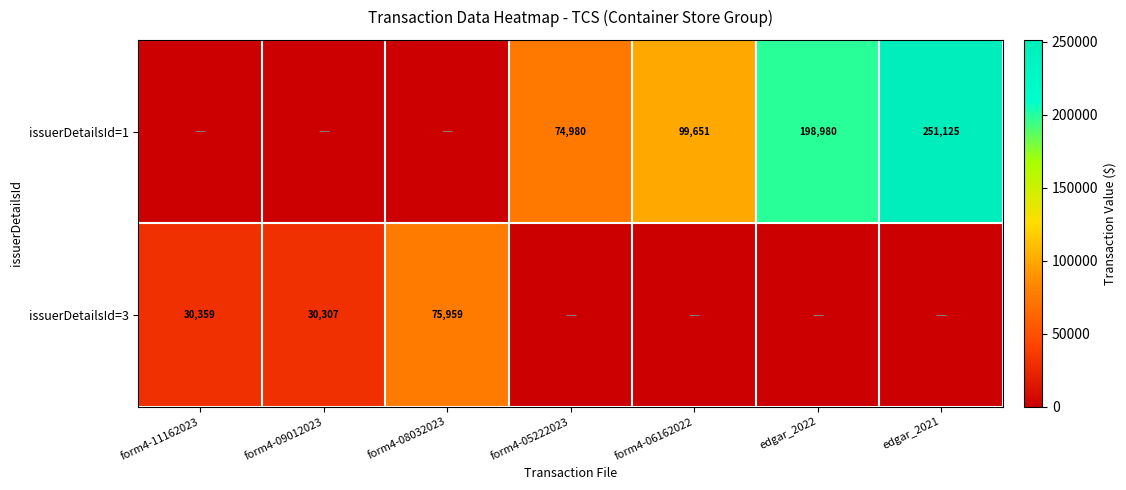

What is the difference between the issuerDetailsId=1 values at edgar_2021 and form4-06162022?

151474